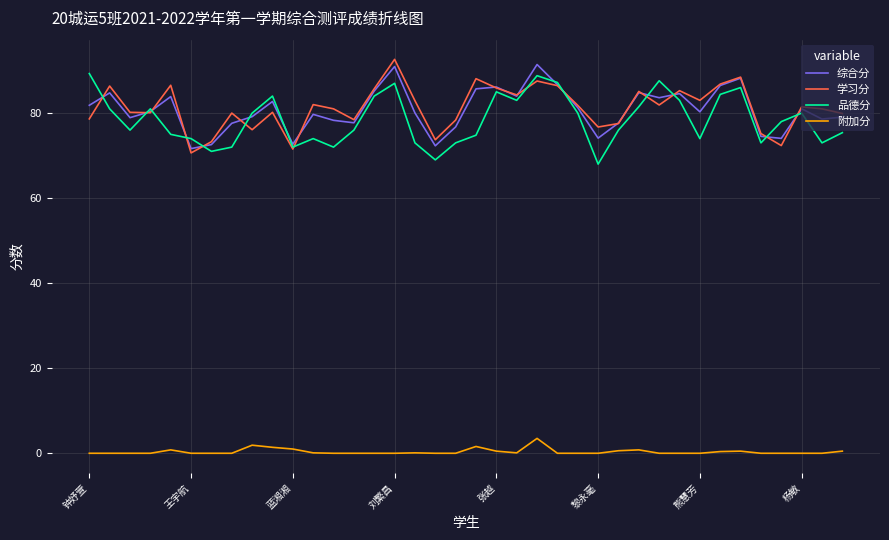

Rank the series by their maximum value, from lowest to highest.

附加分, 品德分, 综合分, 学习分